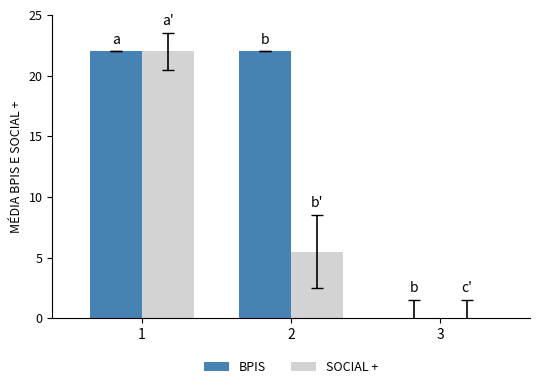

What is the sum of the BPIS values at 2 and 3?

22.0